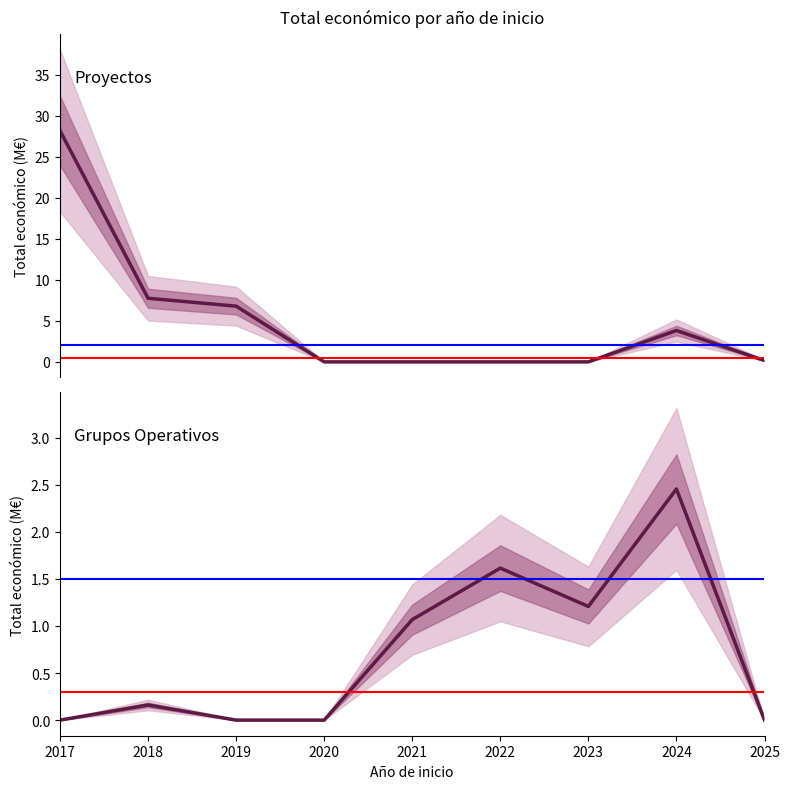

Which series changed the most between 2019 and 2023?

Proyectos